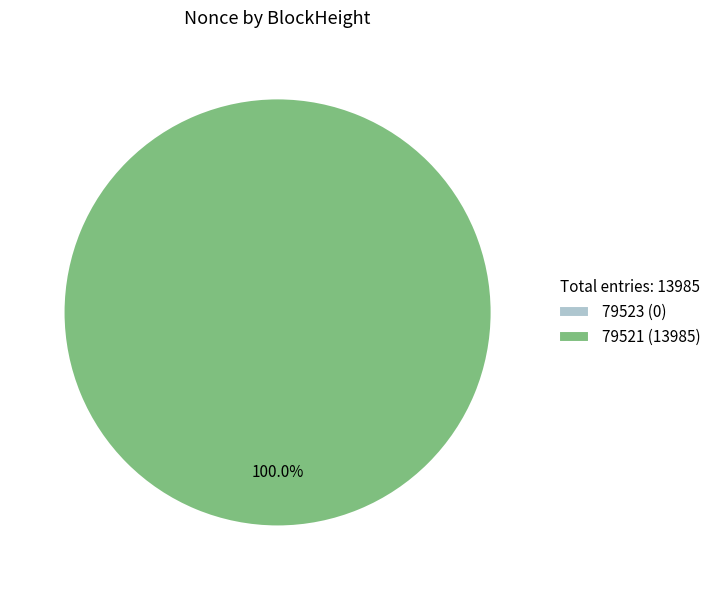

How much of the chart is everything except 79523?

100.0%